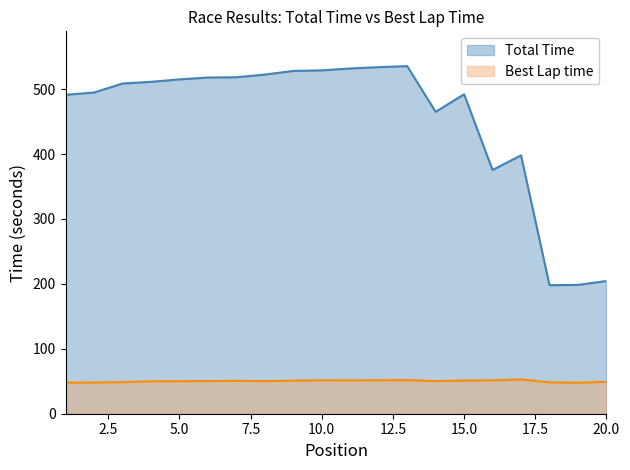

Is it true that Total Time equals 531.7 at 11?

True